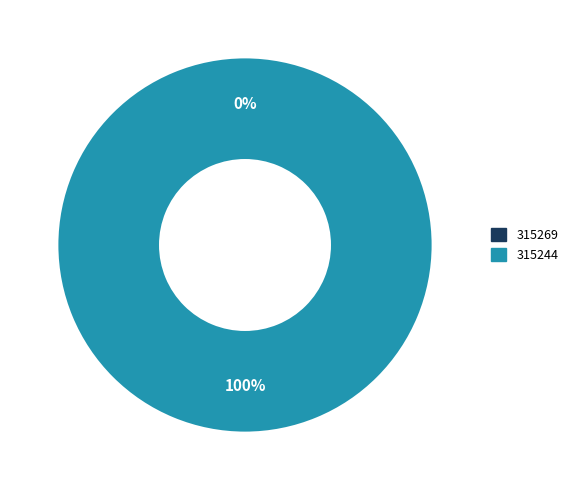

To the nearest percent, what is the average slice percentage?

50%